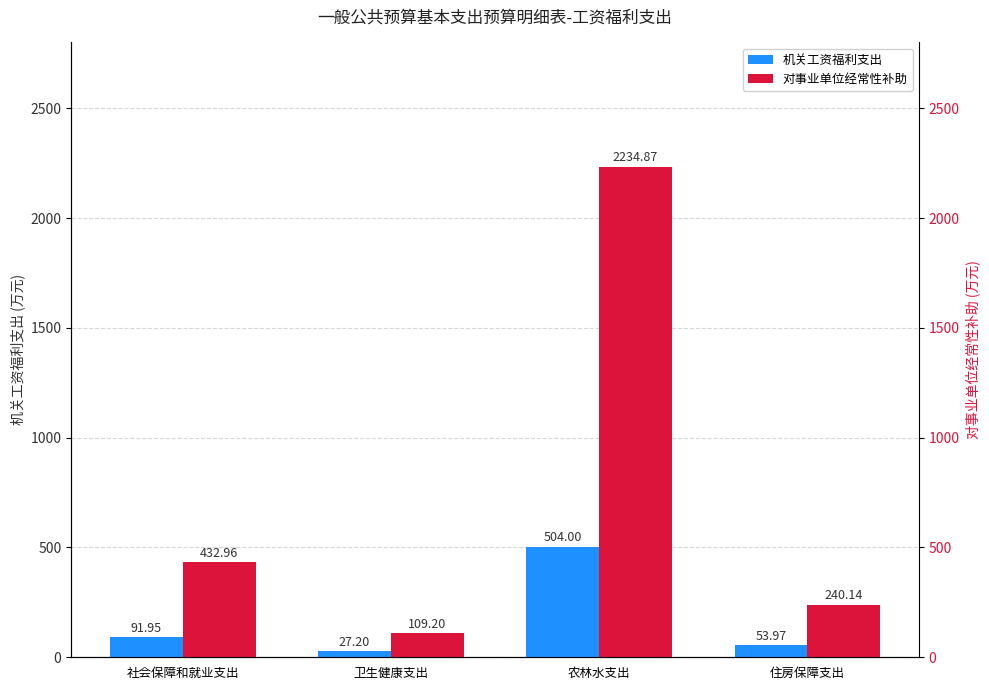

Which series has the largest range (max minus min)?

对事业单位经常性补助